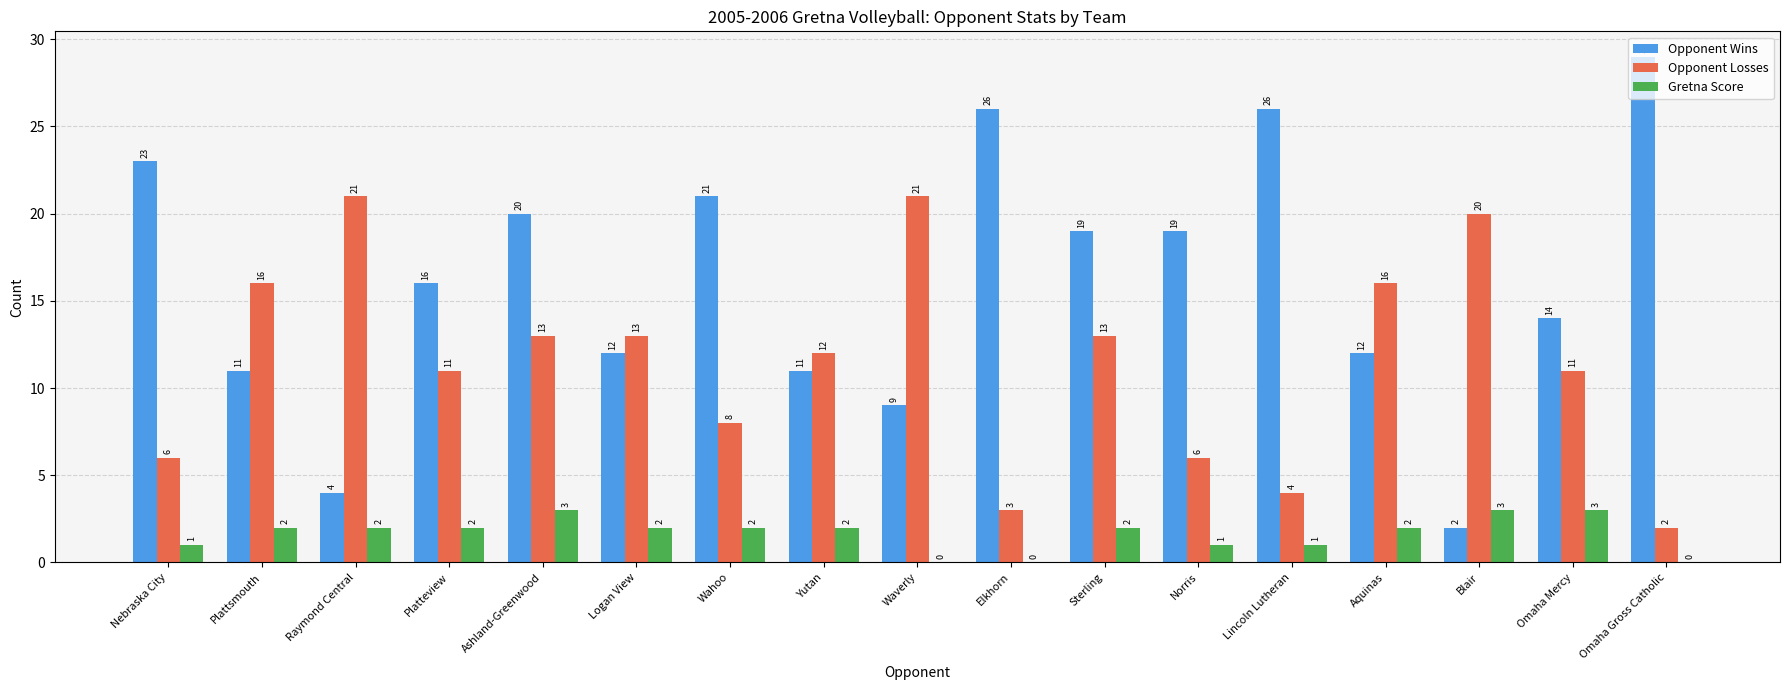

How many categories are shown in the chart?

17